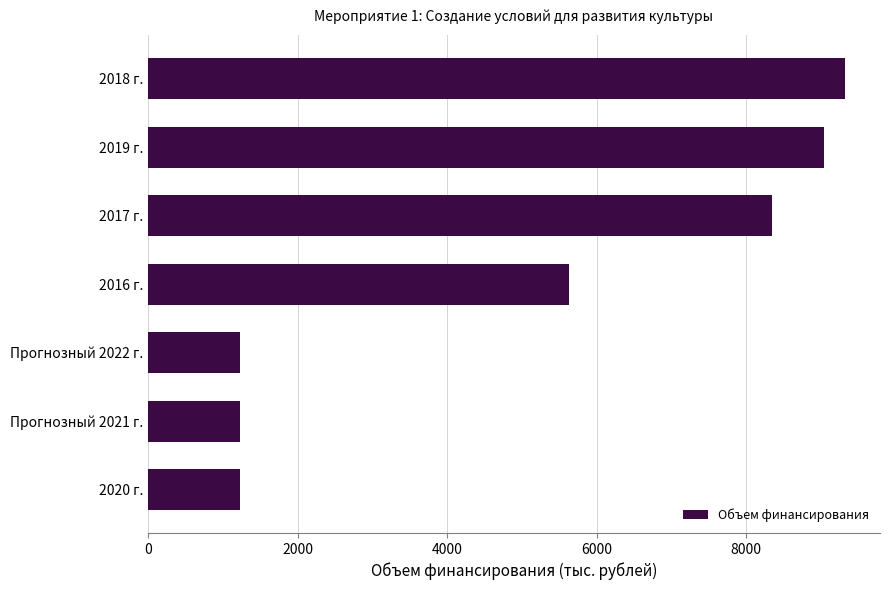

The chart shows a value of 2649.0 at 2018 г.. True or false?

False